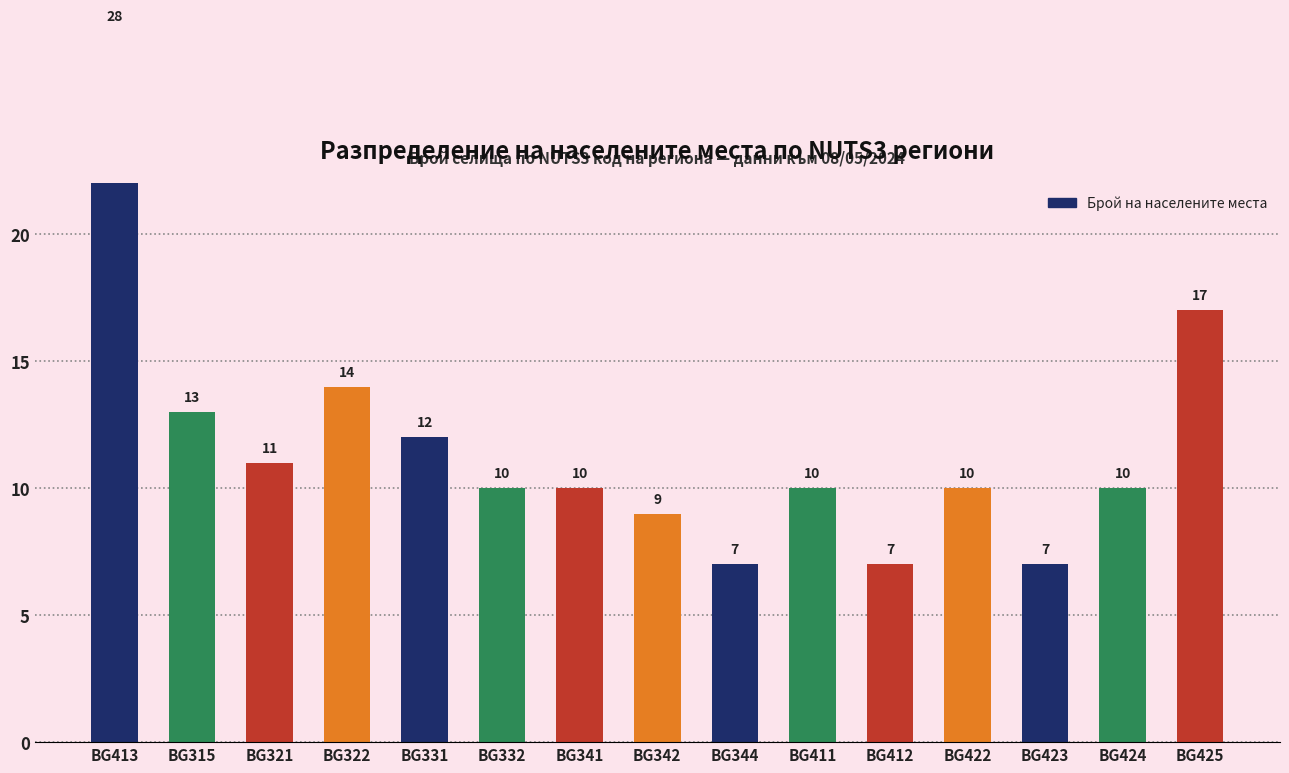

Approximately how many times larger is the value at BG344 compared to BG341?

0.7